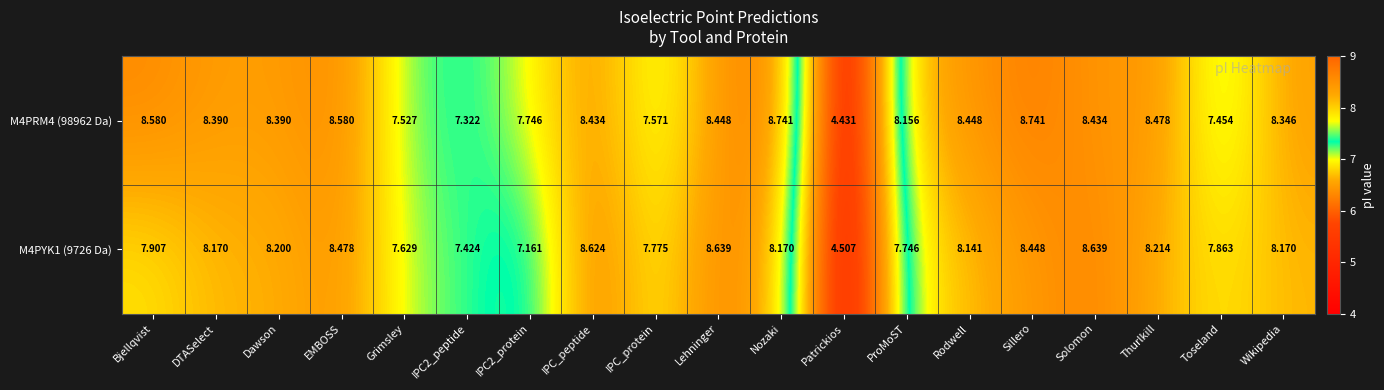

At which category is the sum across all series the highest?

Sillero